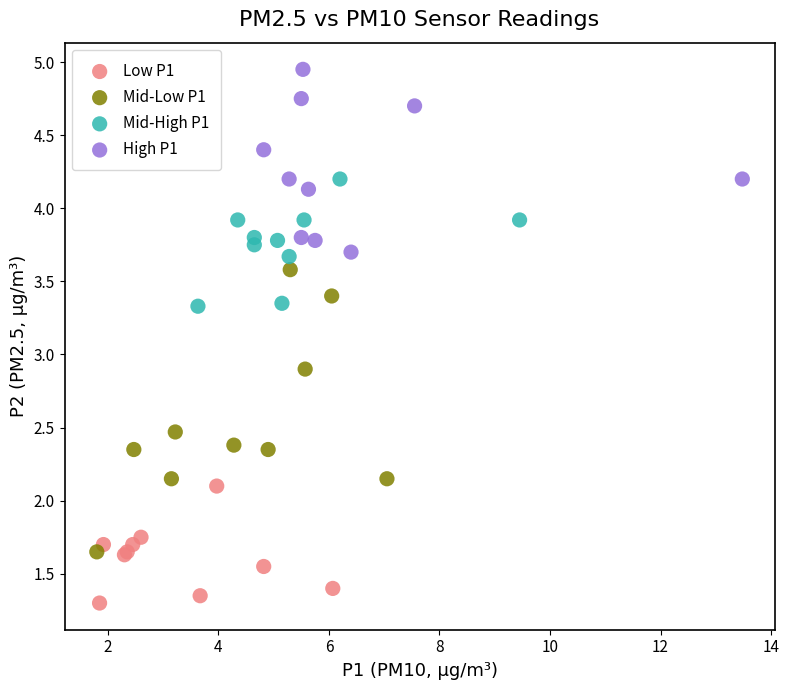

Which series has the largest Y range (max minus min)?

Mid-Low P1